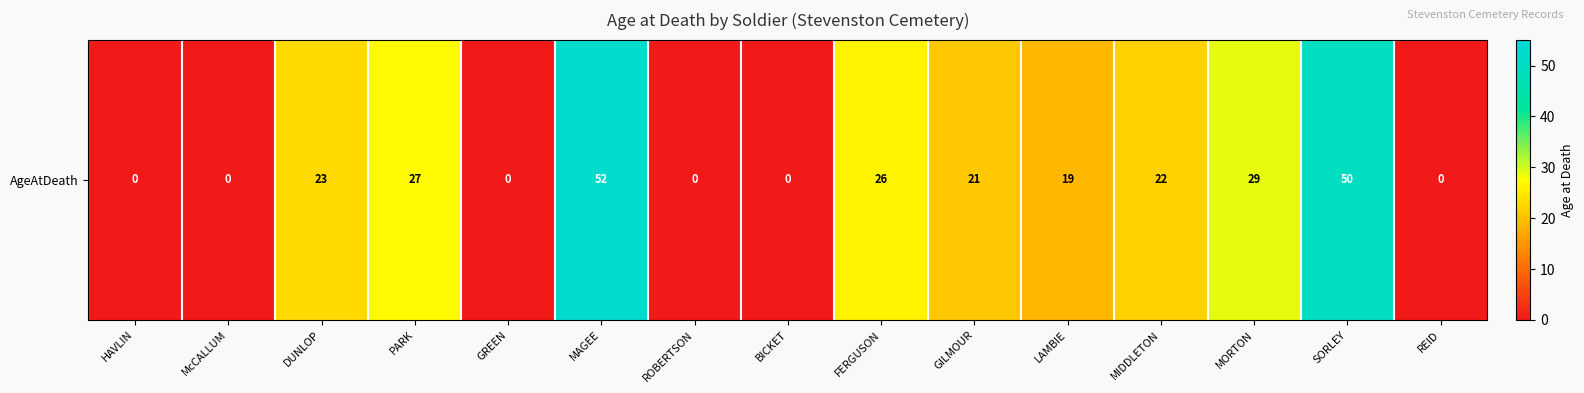

Rank the categories by value from highest to lowest.

MAGEE, SORLEY, MORTON, PARK, FERGUSON, DUNLOP, MIDDLETON, GILMOUR, LAMBIE, HAVLIN, McCALLUM, GREEN, ROBERTSON, BICKET, REID